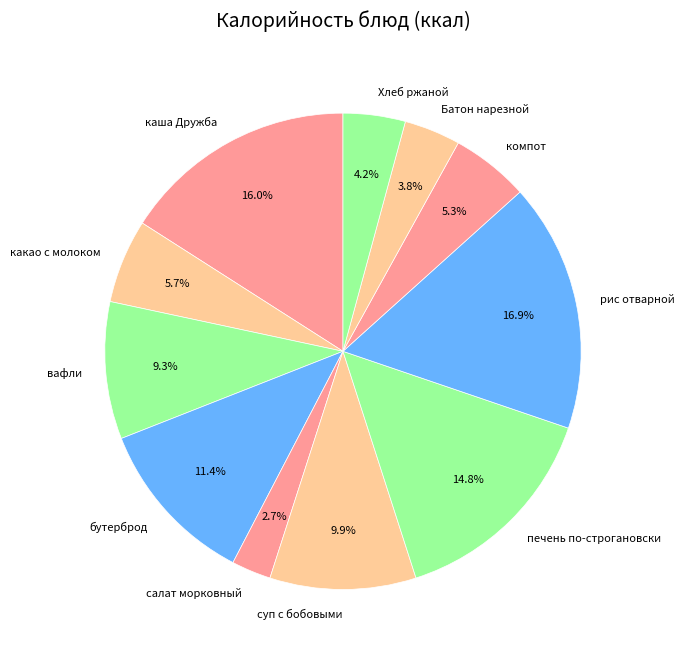

Which has a higher value, салат морковный or бутерброд?

бутерброд